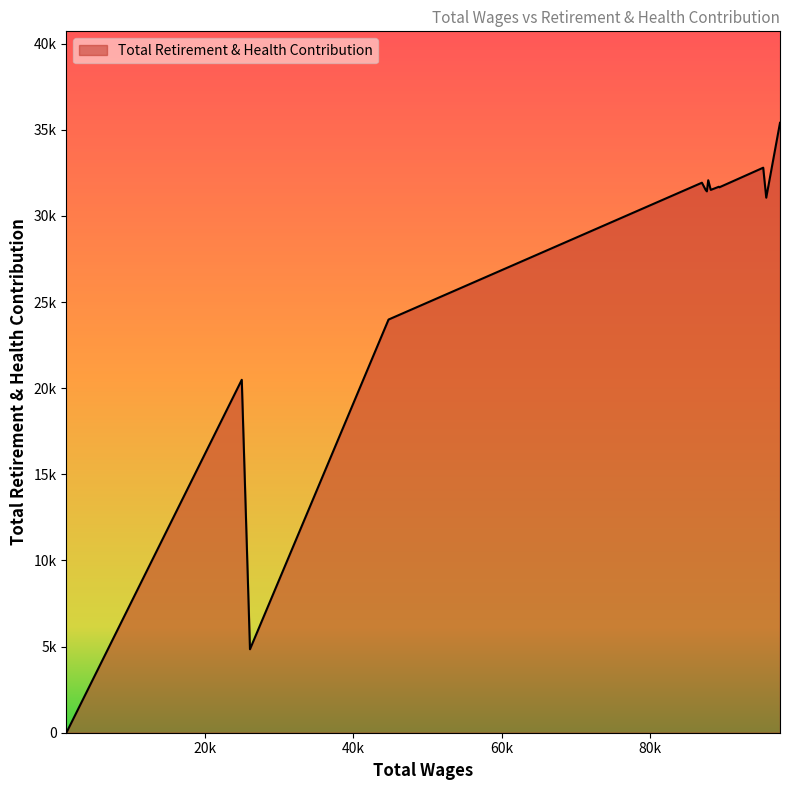

Does the chart have visible grid lines?

No